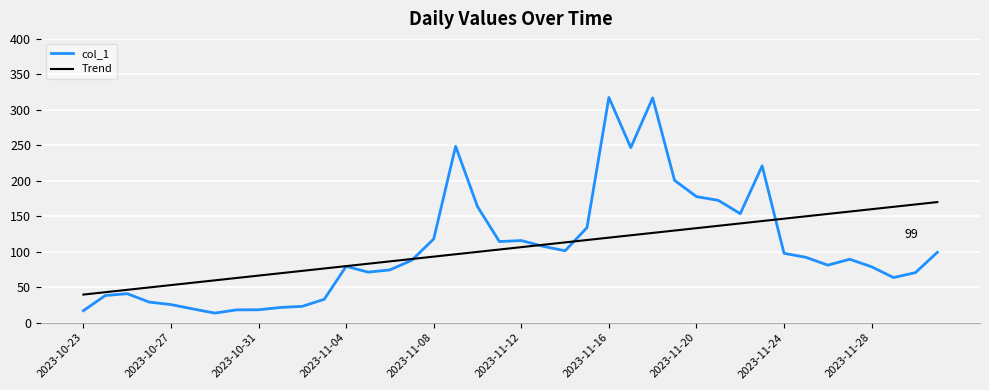

What is the average value of the col_1 series?

104.8